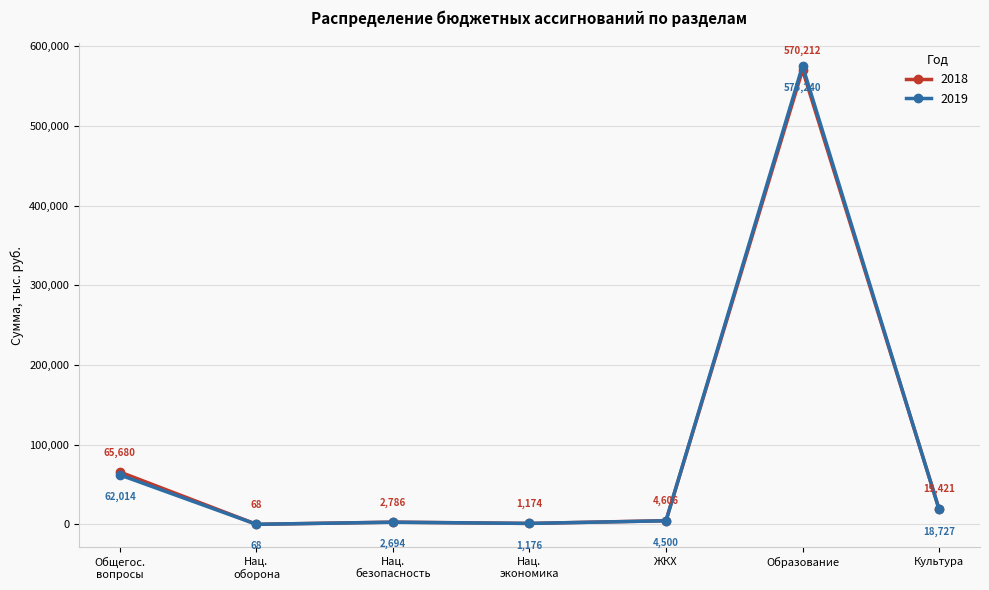

What is the label of the 5th point from the left?

ЖКХ